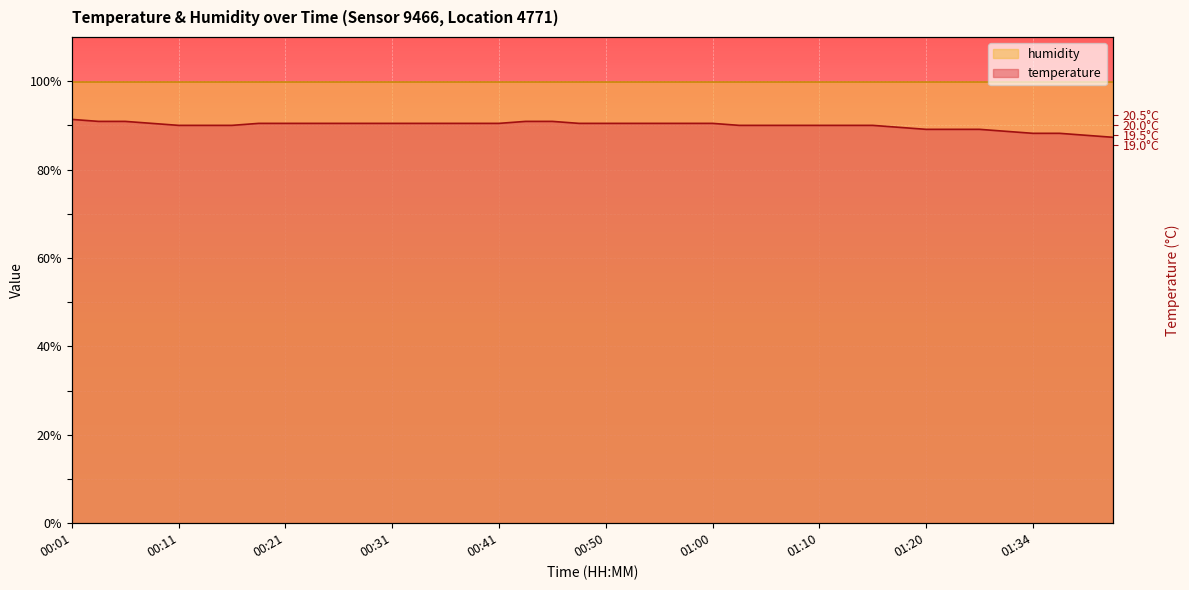

How many lines are shown in the chart?

1